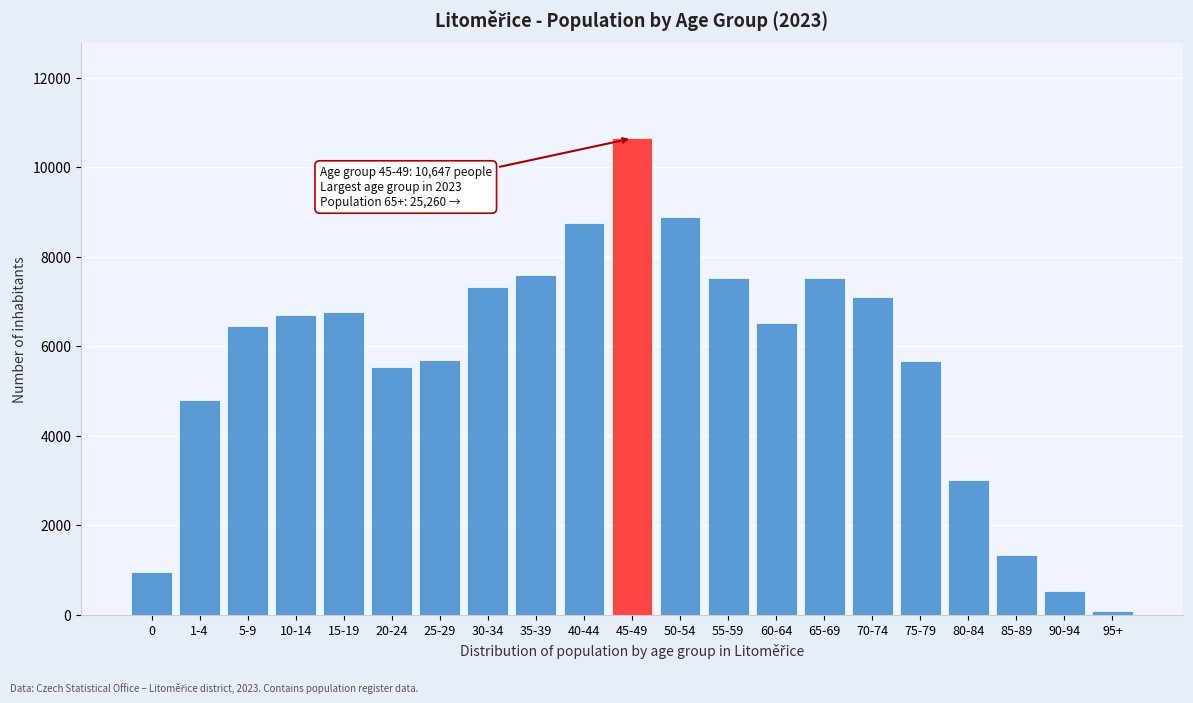

The value at 35-39 is 7602. True or false?

True